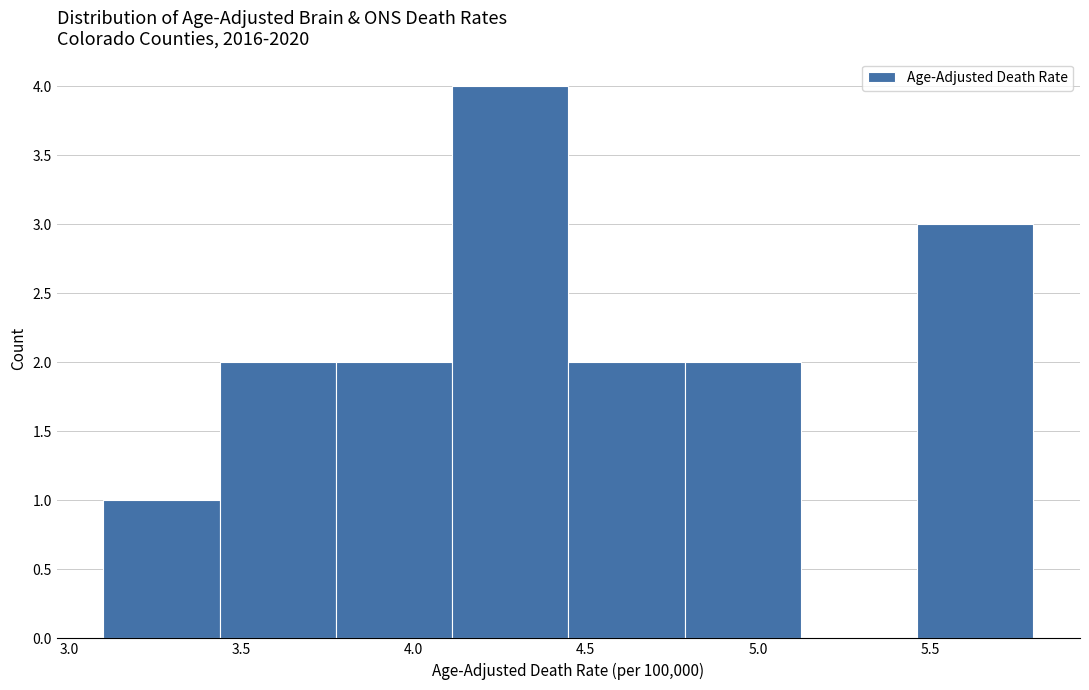

Over which range of the x-axis is the bar tallest?

4.10 to 4.45